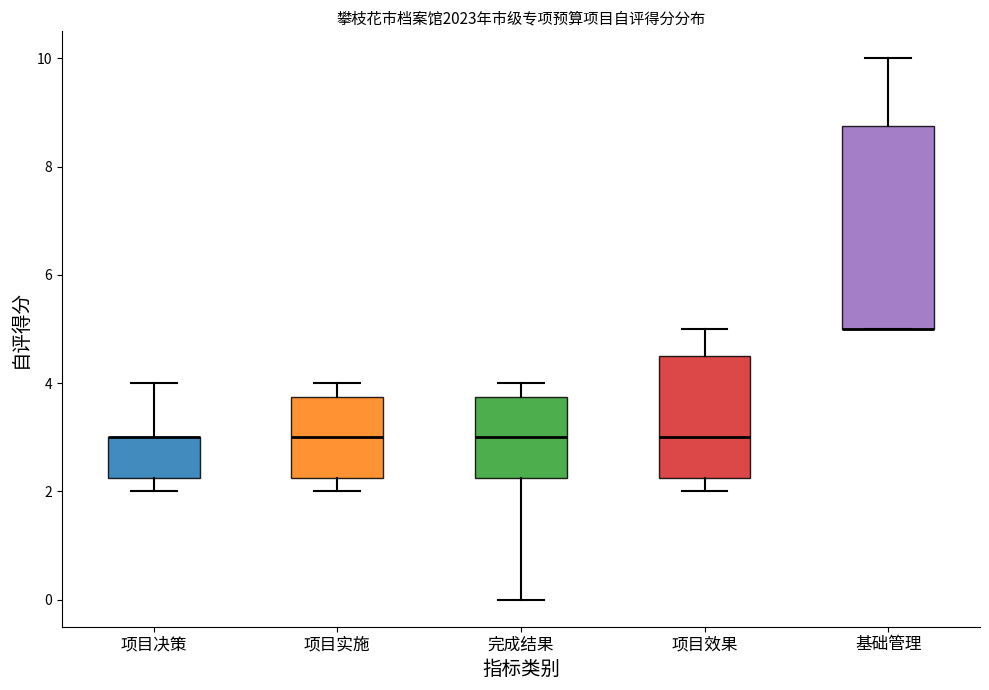

Reading left to right, transcribe this box plot: for each box, give where its median line is, the range the box spans, and where its two whiskers end, as read against the y-axis. The values are not printed on the chart, so give them approximately, as read against the axis.

项目决策: median 3.0 (drawn on the box's upper edge), box 2.2 to 3.0, whiskers 2.0 to 4.0
项目实施: median 3.0, box 2.2 to 3.8, whiskers 2.0 to 4.0
完成结果: median 3.0, box 2.2 to 3.8, whiskers 0.0 to 4.0
项目效果: median 3.0, box 2.2 to 4.6, whiskers 2.0 to 5.0
基础管理: median 5.0 (drawn on the box's lower edge), box 5.0 to 8.8, whiskers 5.0 to 10.0